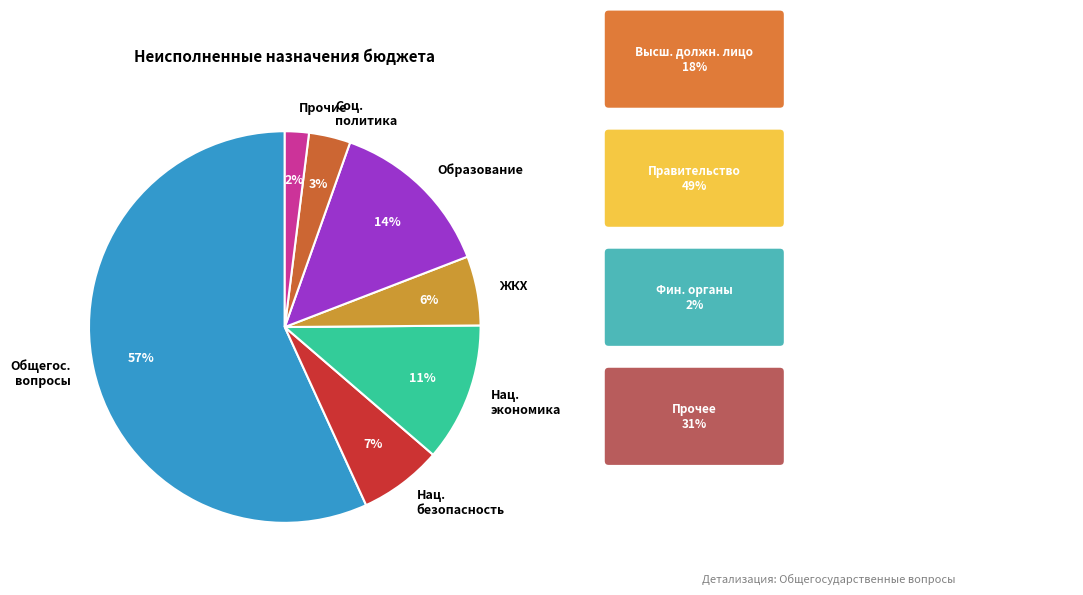

To the nearest percent, what portion does ЖКХ represent?

6%